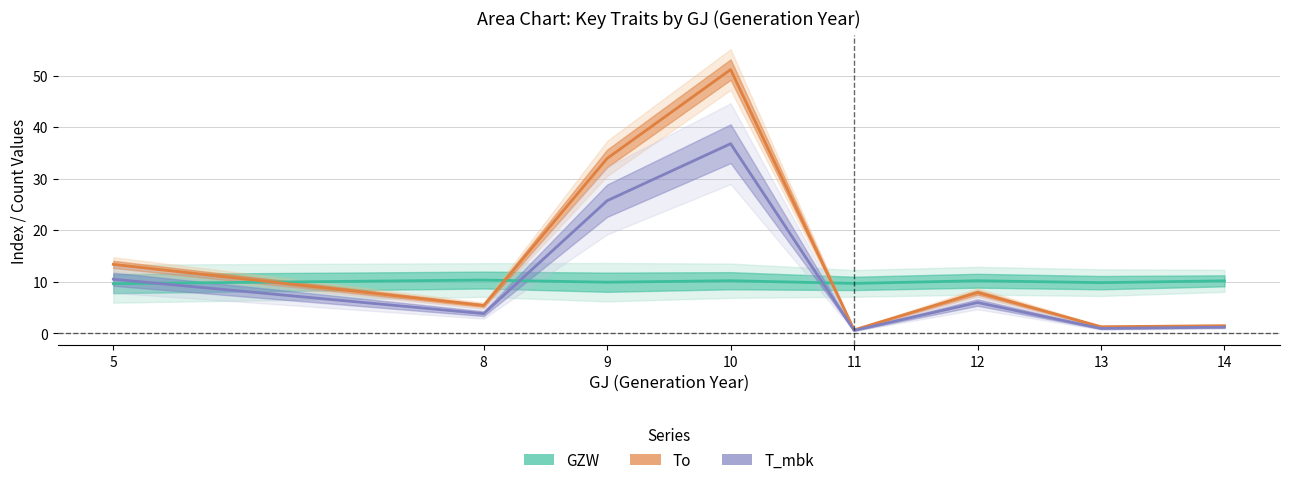

Reading right to left, list all the values displayed in this chart.

GZW: 14=10.2	13=9.8	12=10.2	11=9.7	10=10.2	9=9.9	8=10.3	5=9.6
To: 14=1.5	13=1.3	12=7.9	11=0.7	10=51.2	9=33.9	8=5.4	5=13.4
T_mbk: 14=1.2	13=1.0	12=6.0	11=0.6	10=36.8	9=25.7	8=3.8	5=10.5